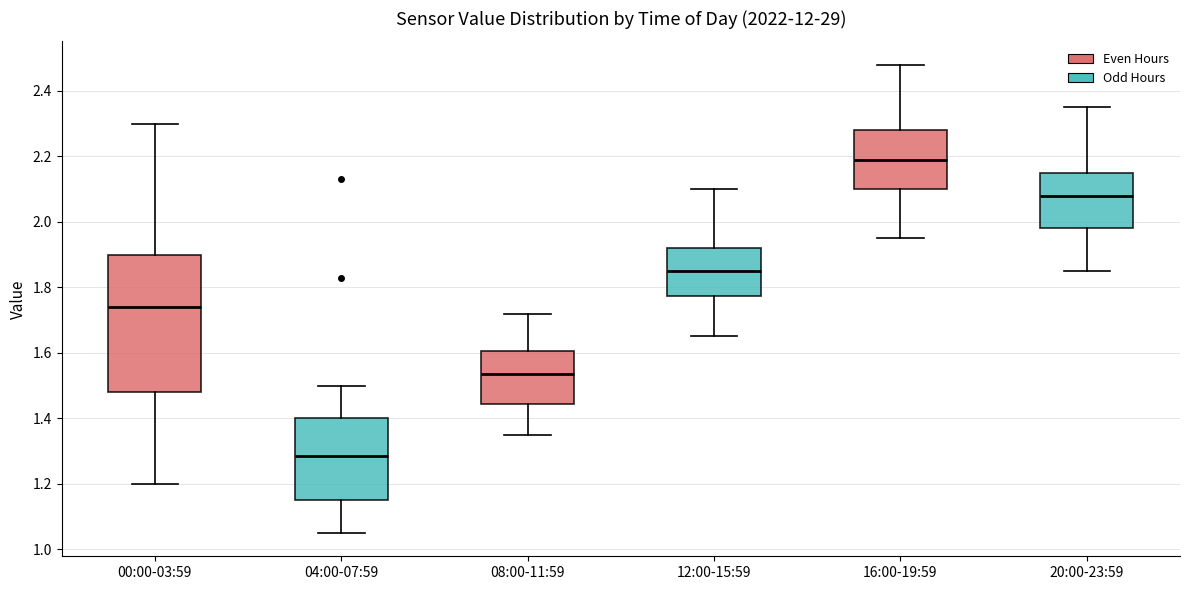

Which box is the tallest, from its lower edge to its upper edge?

00:00-03:59